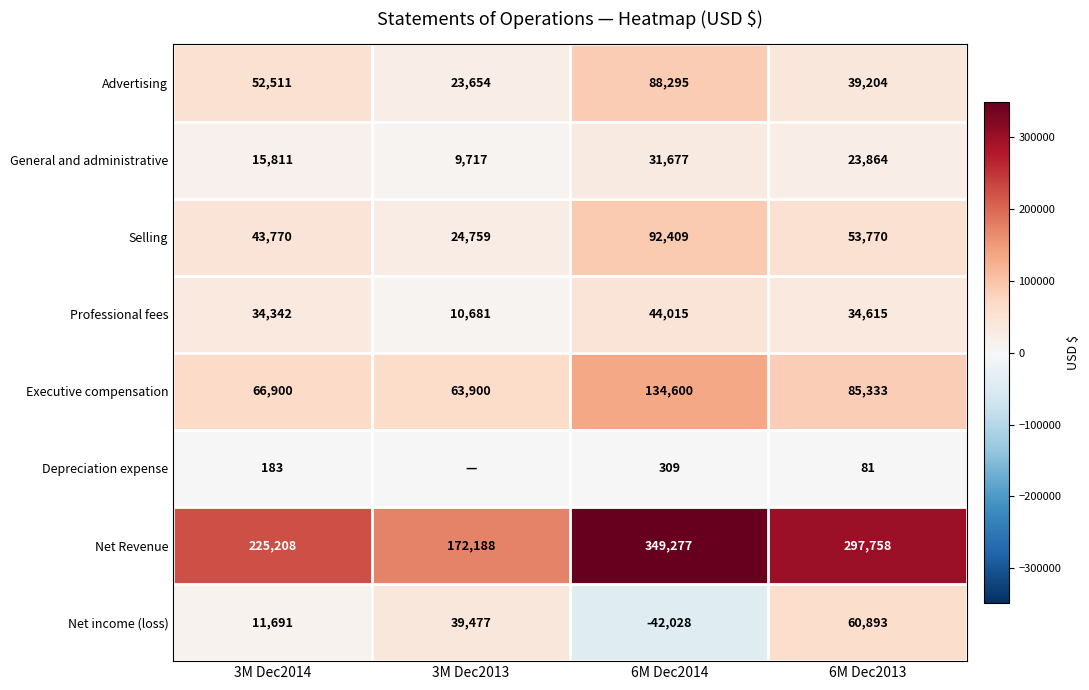

The value of Advertising at 6M Dec2014 is 88295. True or false?

True